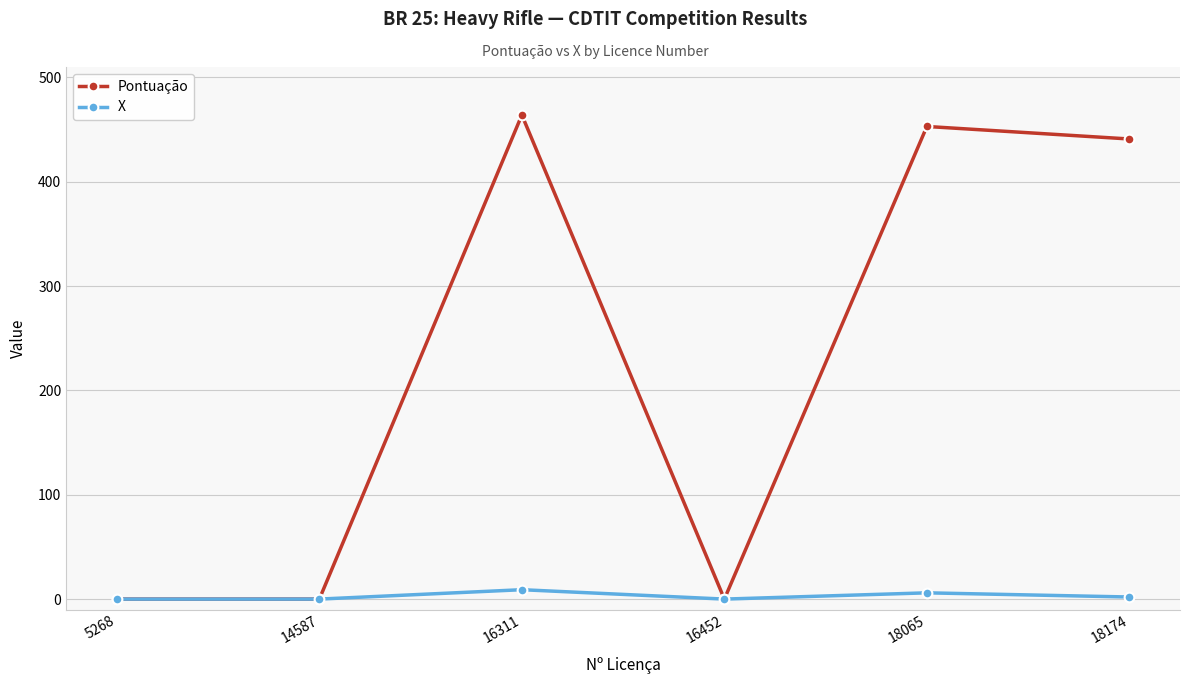

Rank the series at 18174 from lowest to highest value.

X, Pontuação